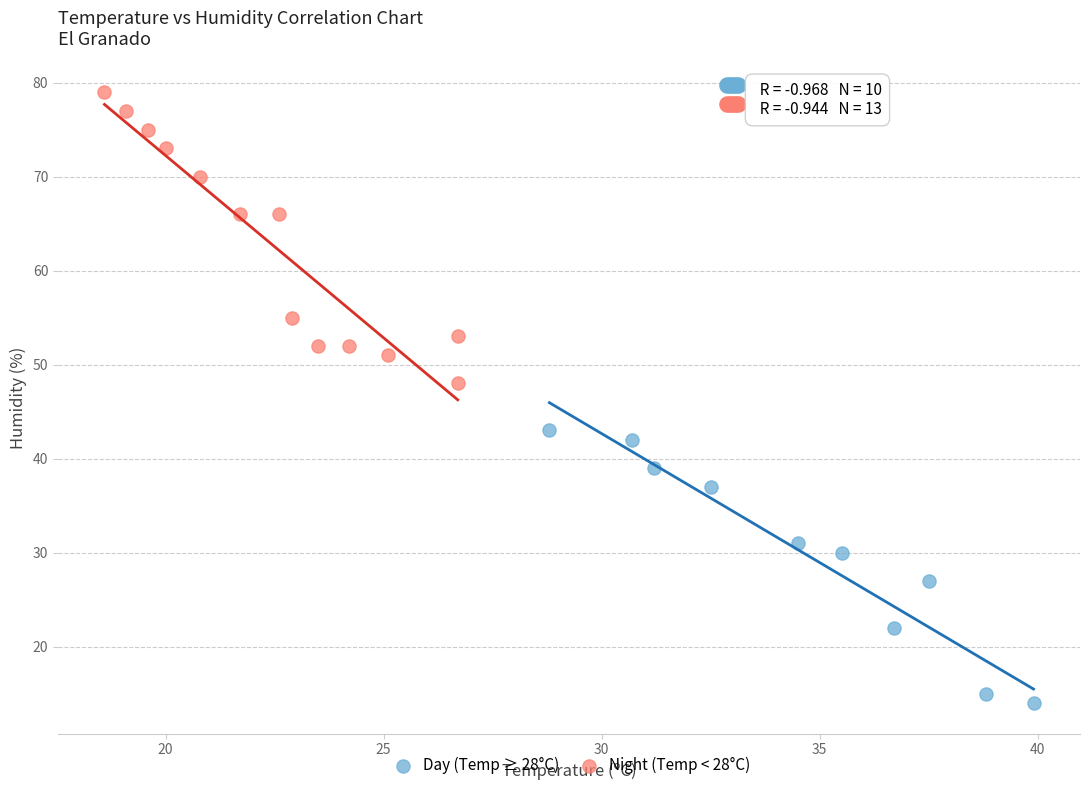

Which series reaches the maximum Y coordinate?

Night (Temp < 28°C)